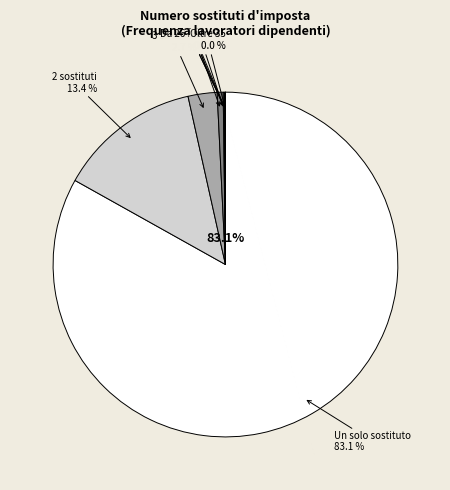

How many slices are in this pie chart?

10